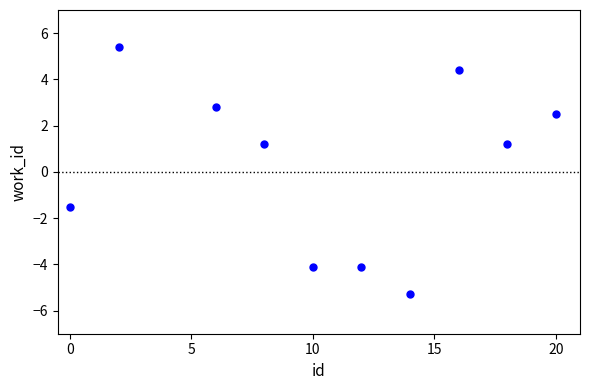

What is the range of Y values (max minus min)?

10.7